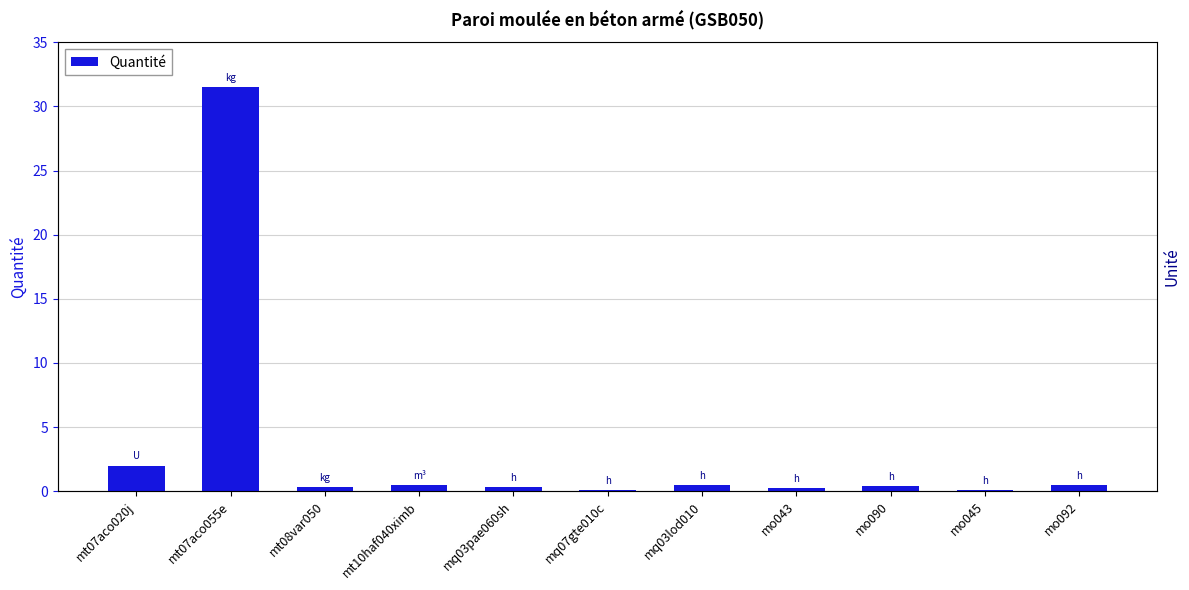

What is the label of the 3rd bar from the left?

mt08var050